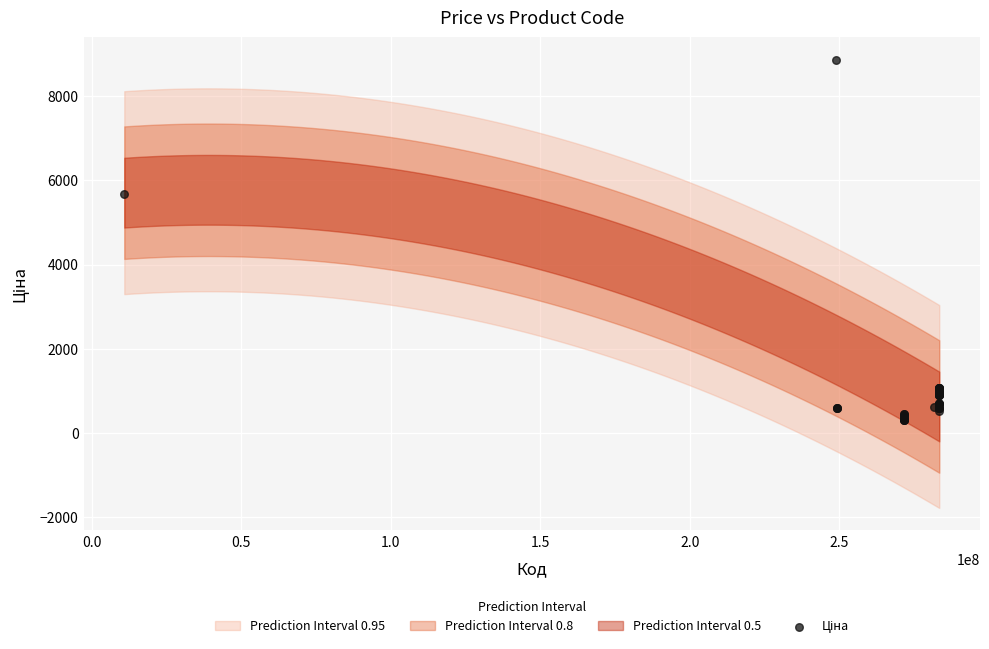

What Y value in the scatter plot is closest to 4583?

5673.8